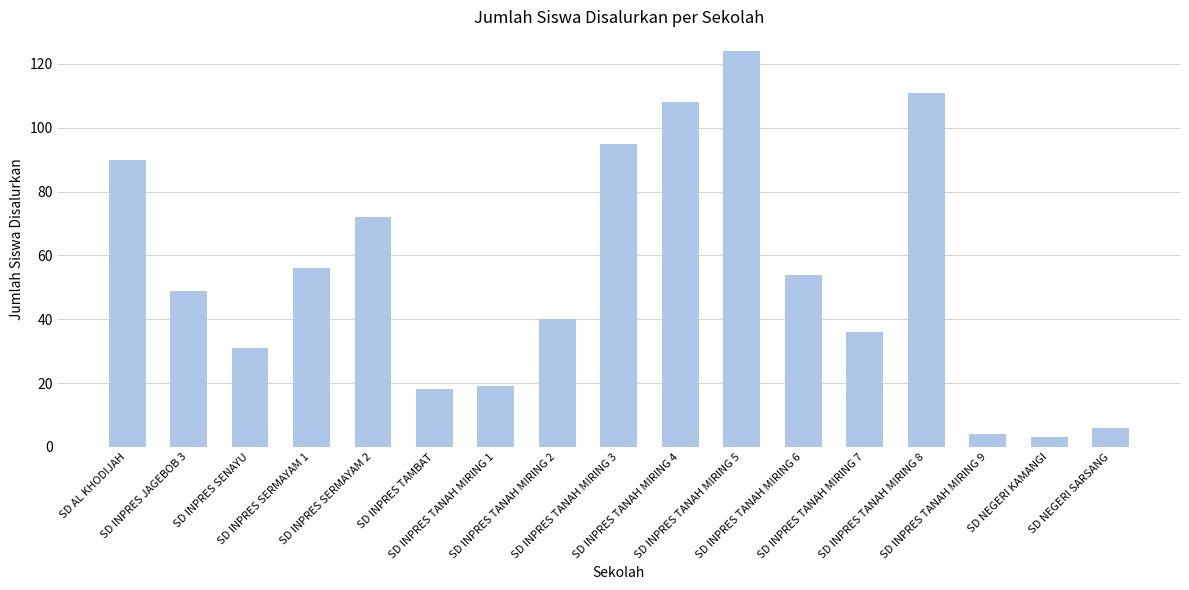

At which label does the data first exceed 49?

SD AL KHODIJAH